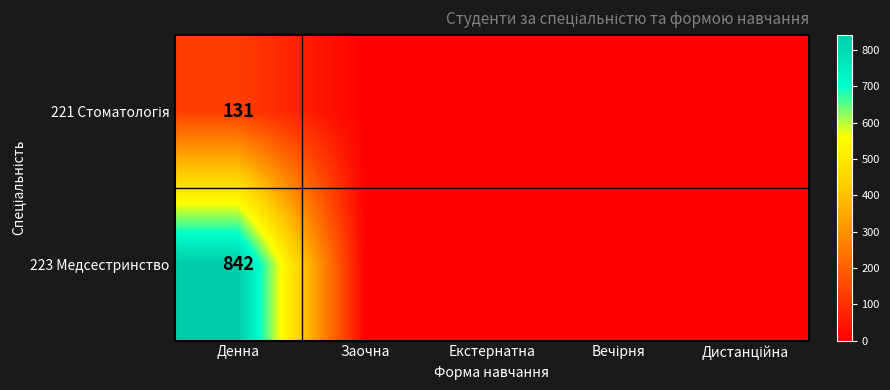

The value of 223 Медсестринство at Денна is 842. True or false?

True